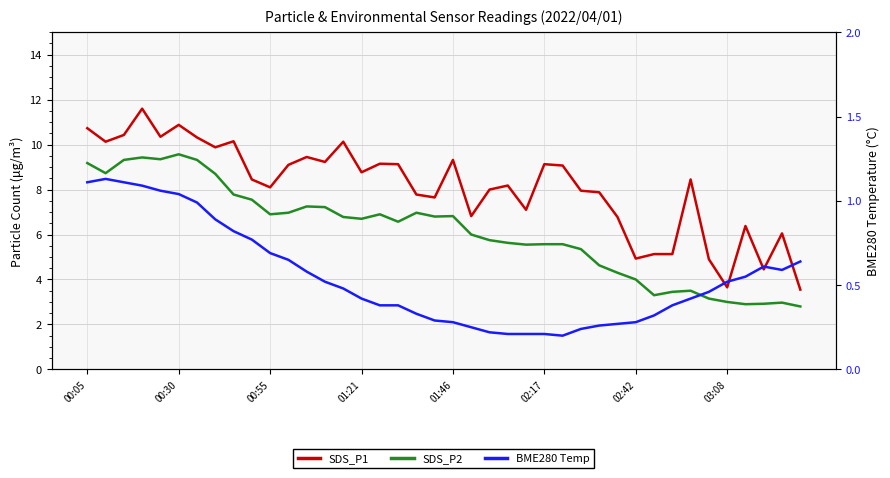

True or false: SDS_P1 and SDS_P2 cross at least once.

False